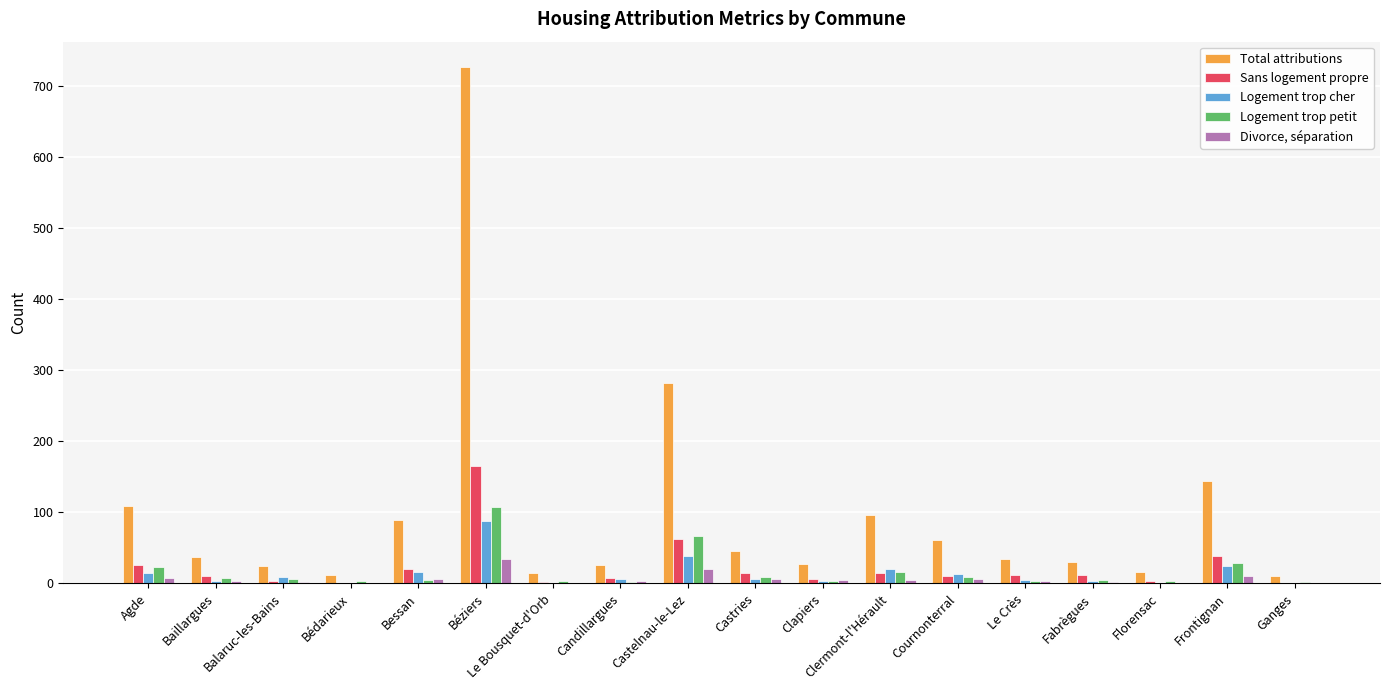

What are all the series names shown in the legend?

Total attributions, Sans logement propre, Logement trop cher, Logement trop petit, Divorce, séparation